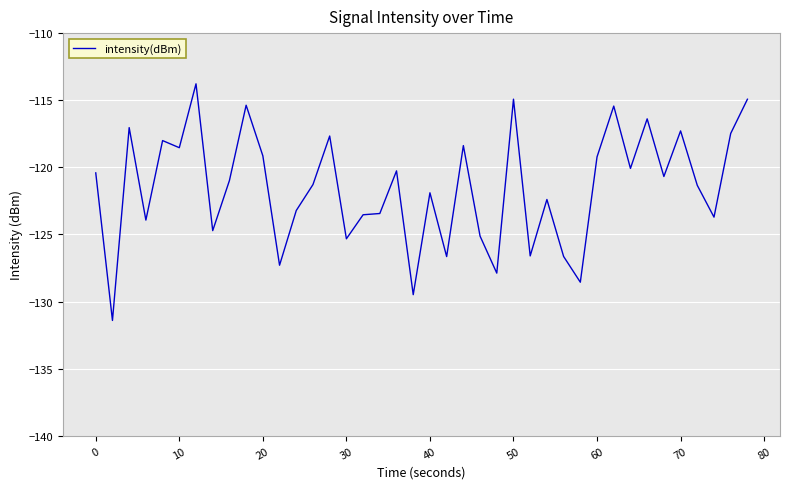

What is the greatest value displayed?

-113.8